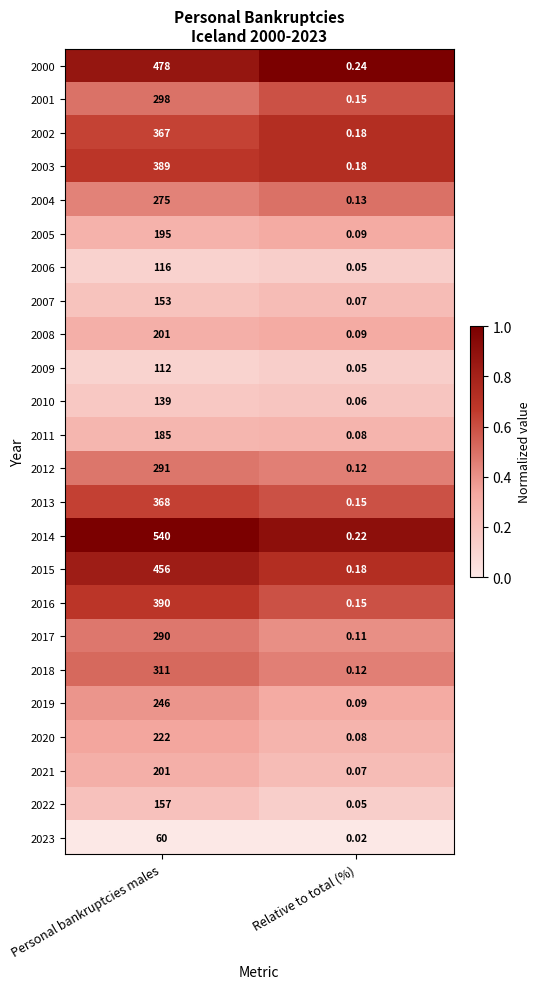

Between Personal bankruptcies males and Relative to total (%), which series saw the biggest shift?

2014